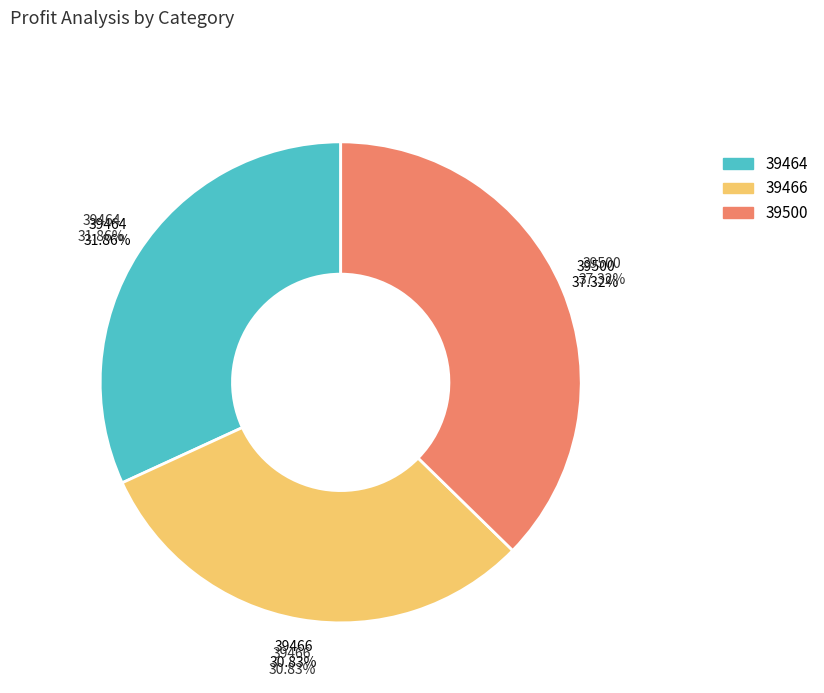

To the nearest percent, what is the difference between the largest and smallest slice percentages?

6%